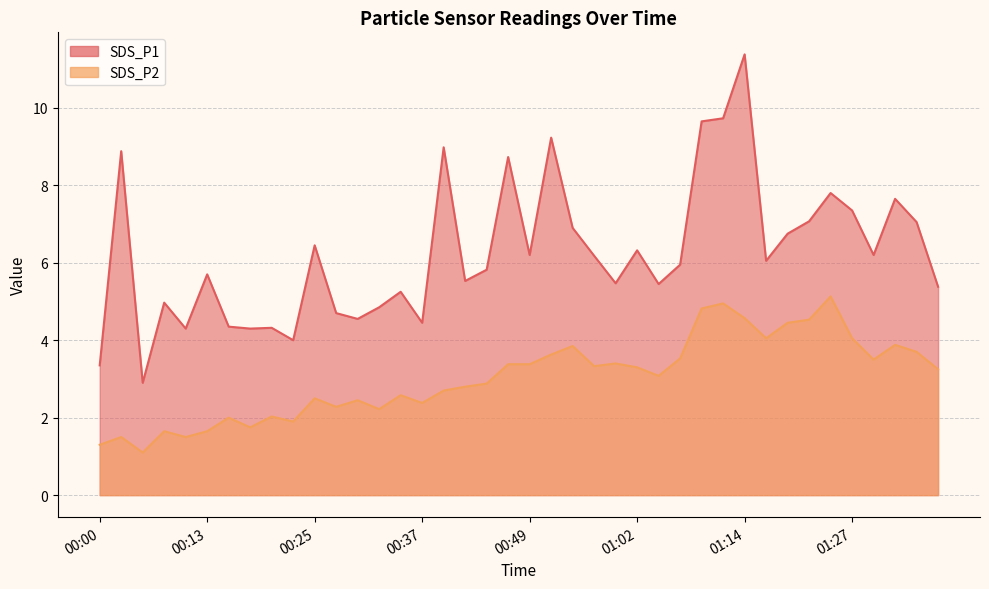

Count the number of data series in this chart.

2